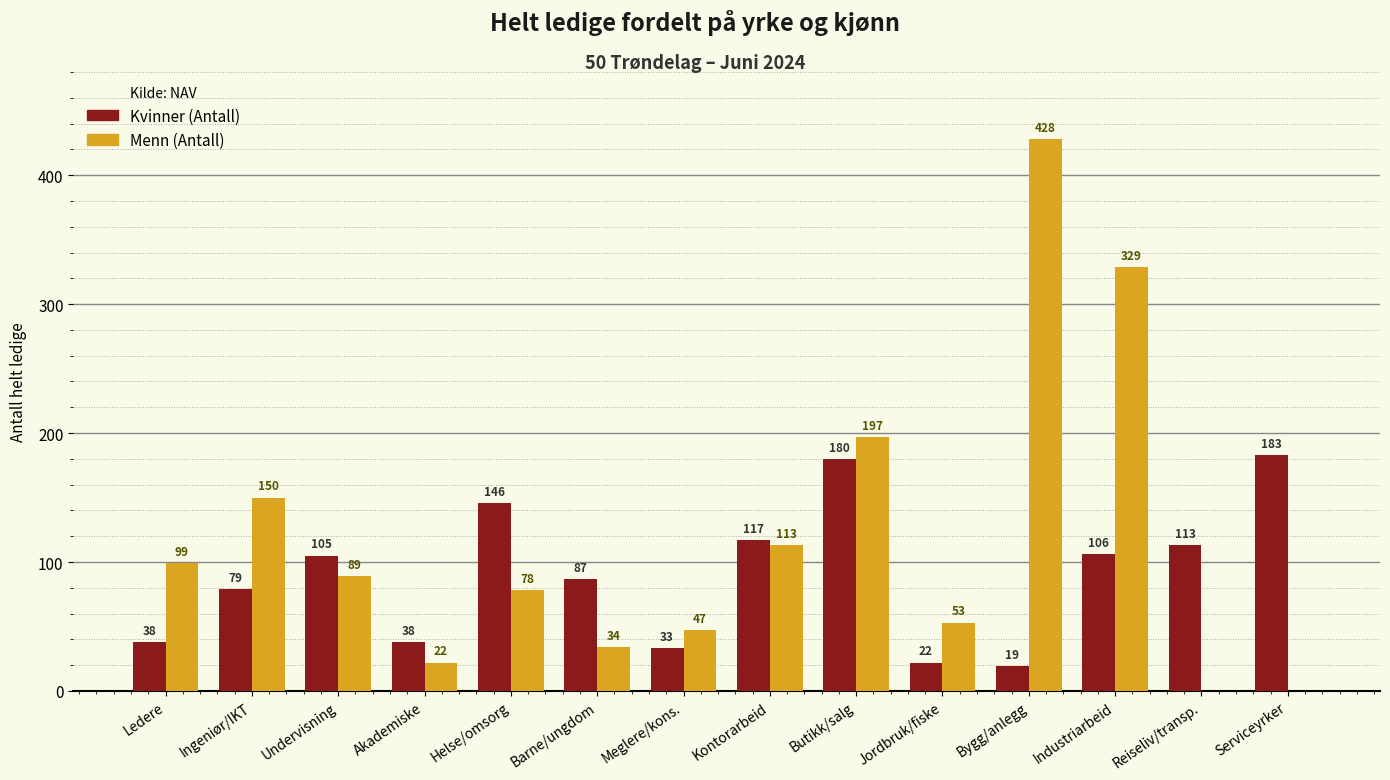

What is the sum of all Menn (Antall) values?

1639